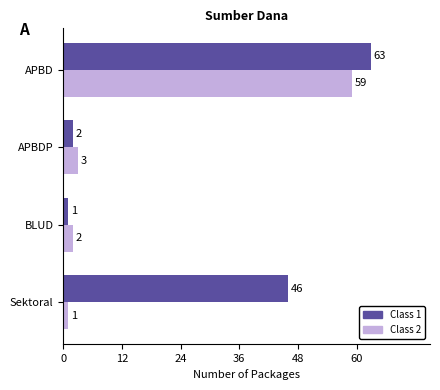

Which series has the widest spread of values?

Class 1